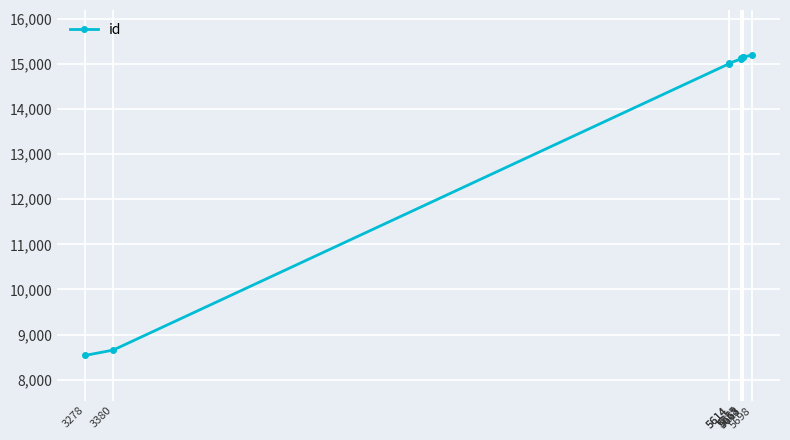

What is the ratio of the value at 5614 to the value at 5663?

1.0